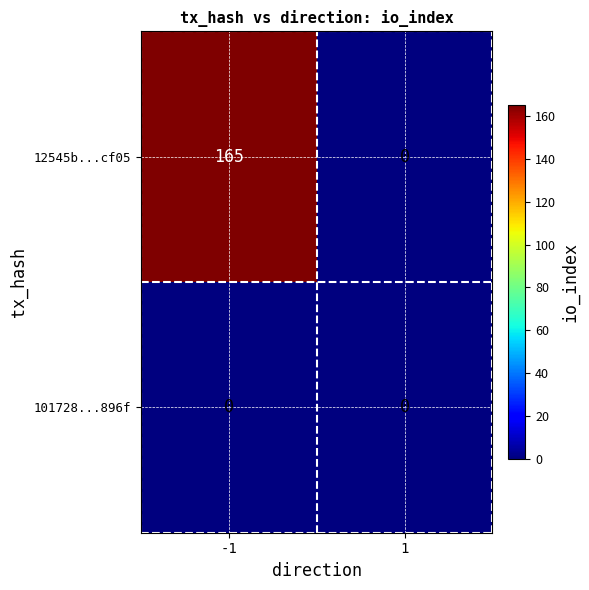

What is the highest value of the 12545b...cf05 series?

165